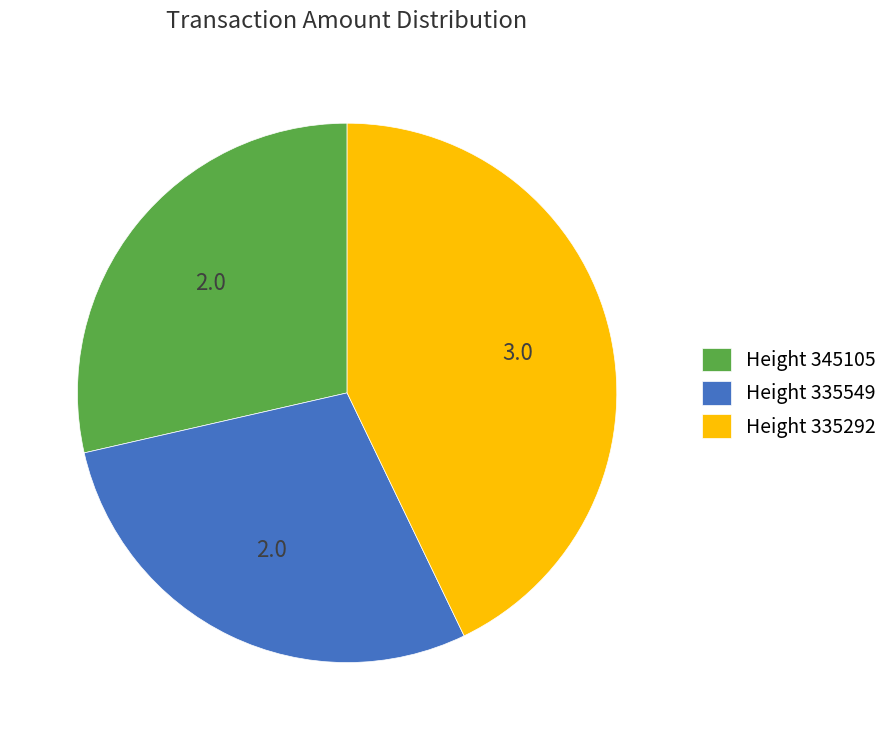

Does any single category account for the majority?

No